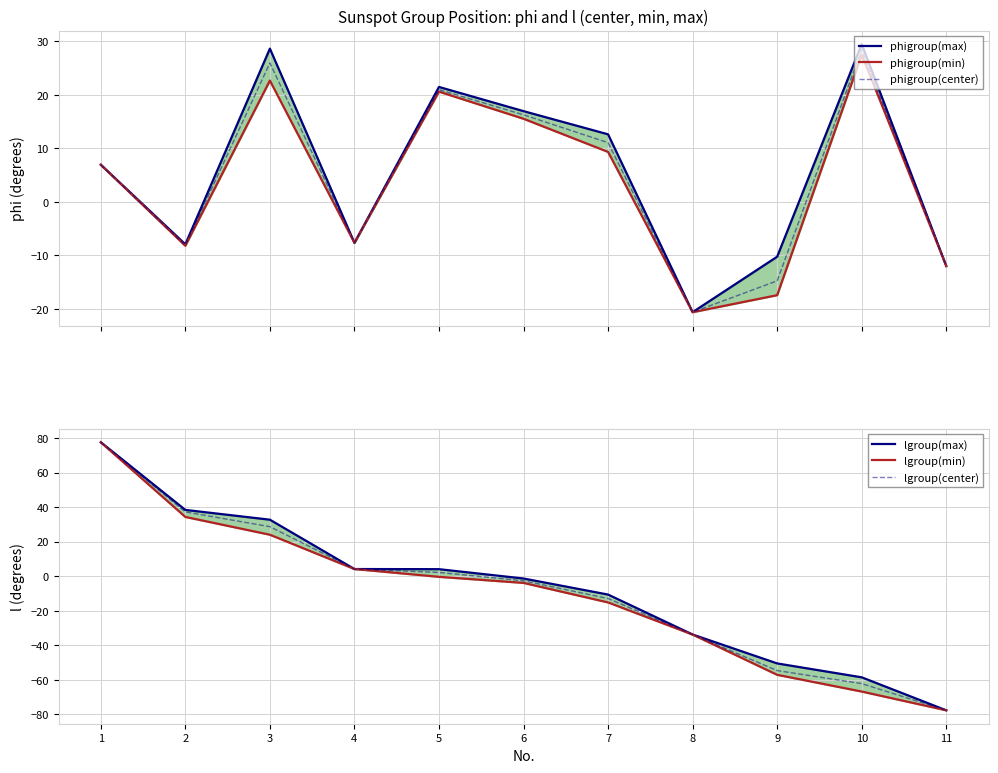

Is it true that lgroup(center) equals -54.7 at 9?

True